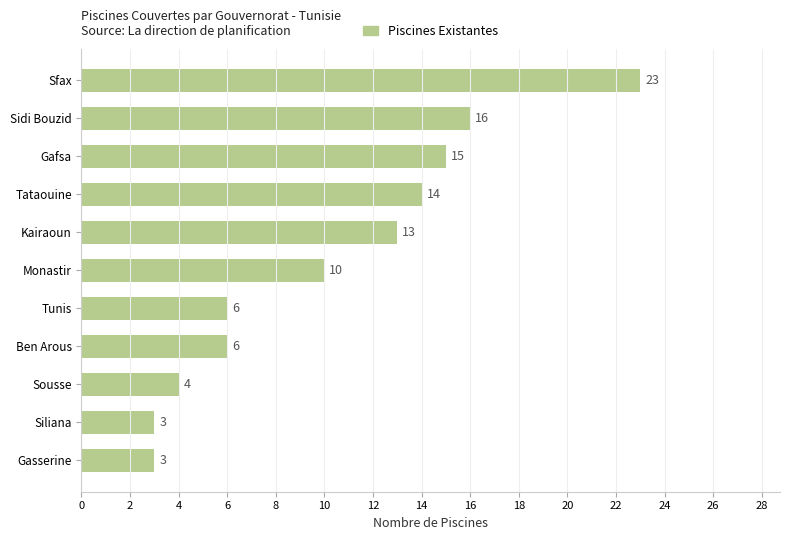

Reading bottom to top, extract all data points from this chart.

Gasserine=3	Siliana=3	Sousse=4	Ben Arous=6	Tunis=6	Monastir=10	Kairaoun=13	Tataouine=14	Gafsa=15	Sidi Bouzid=16	Sfax=23